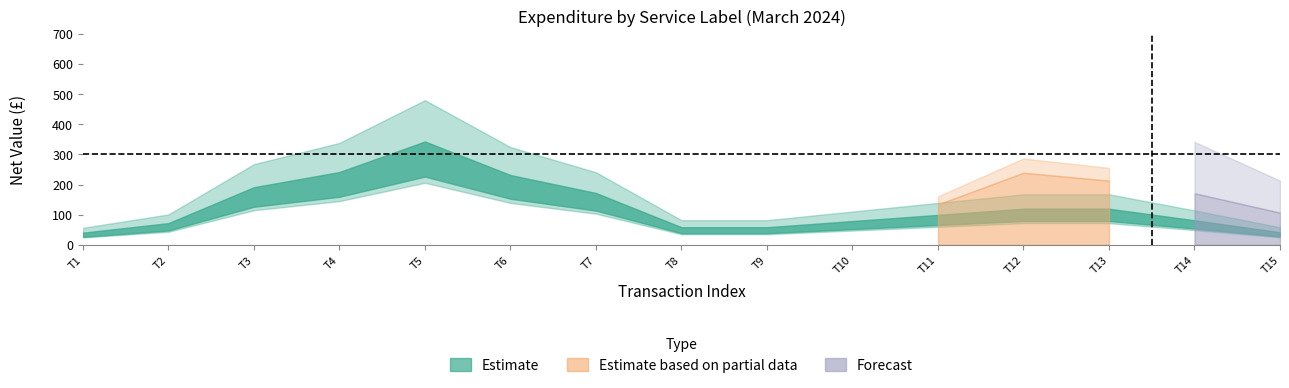

Does the chart display data point markers on the line(s)?

No